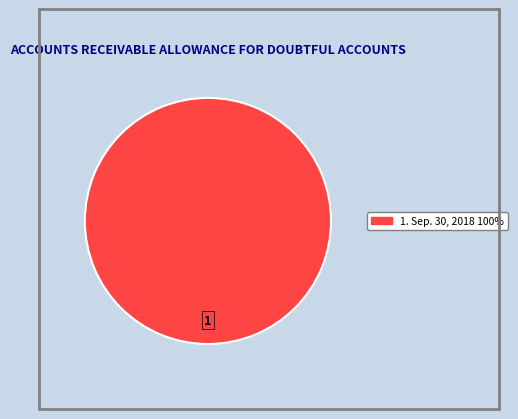

Is there any slice that represents more than half of the pie?

Yes